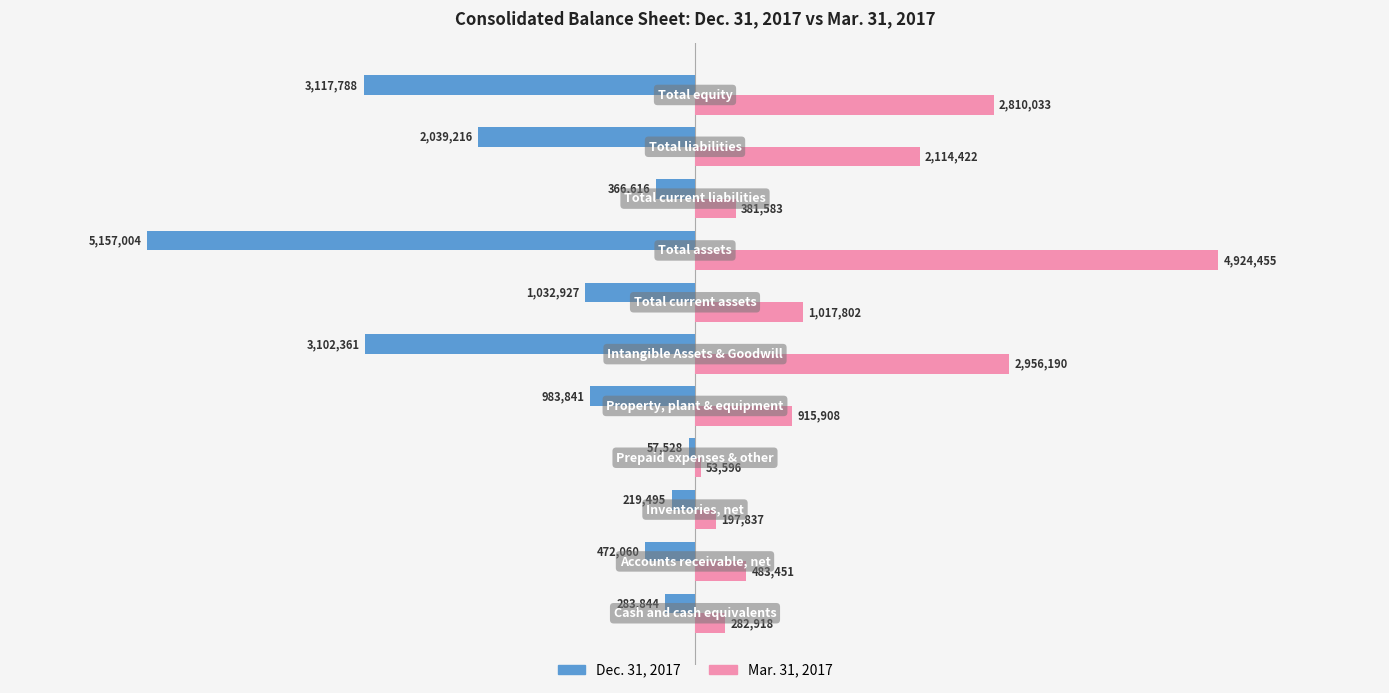

What is the lowest value of the Dec. 31, 2017 series?

-5157004